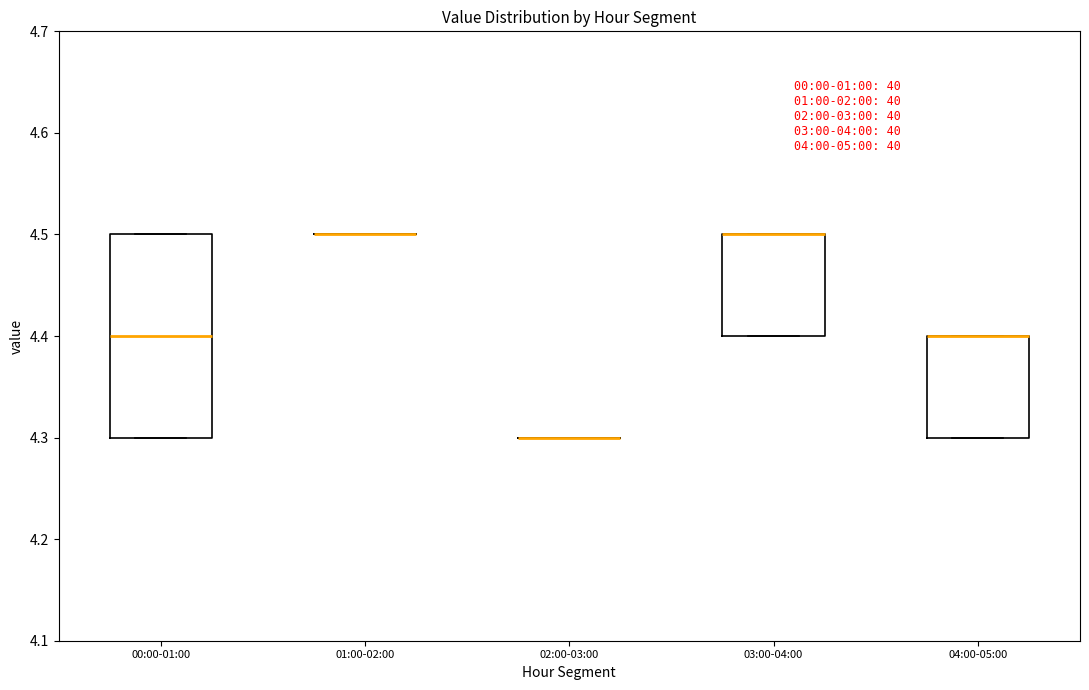

Reading left to right, transcribe this box plot: for each box, give where its median line is, the range the box spans, and where its two whiskers end, as read against the y-axis. The values are not printed on the chart, so give them approximately, as read against the axis.

00:00-01:00: median 4.4, box 4.3 to 4.5, whiskers 4.3 to 4.5
01:00-02:00: box collapsed to a line at 4.5, whiskers 4.5 to 4.5
02:00-03:00: box collapsed to a line at 4.3, whiskers 4.3 to 4.3
03:00-04:00: median 4.5 (drawn on the box's upper edge), box 4.4 to 4.5, whiskers 4.4 to 4.5
04:00-05:00: median 4.4 (drawn on the box's upper edge), box 4.3 to 4.4, whiskers 4.3 to 4.4